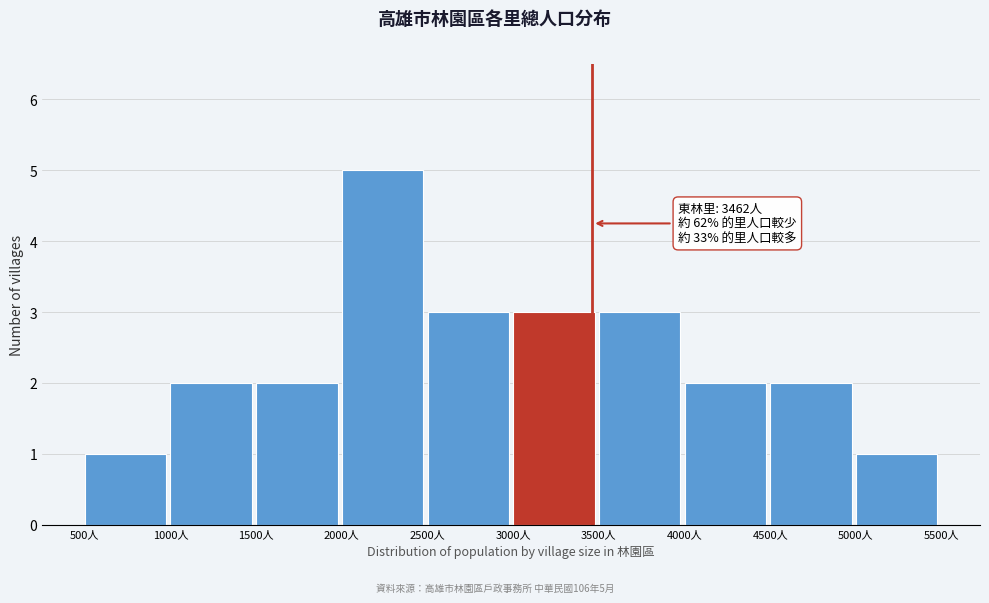

Over which range of the x-axis is the bar tallest?

2000 to 2500